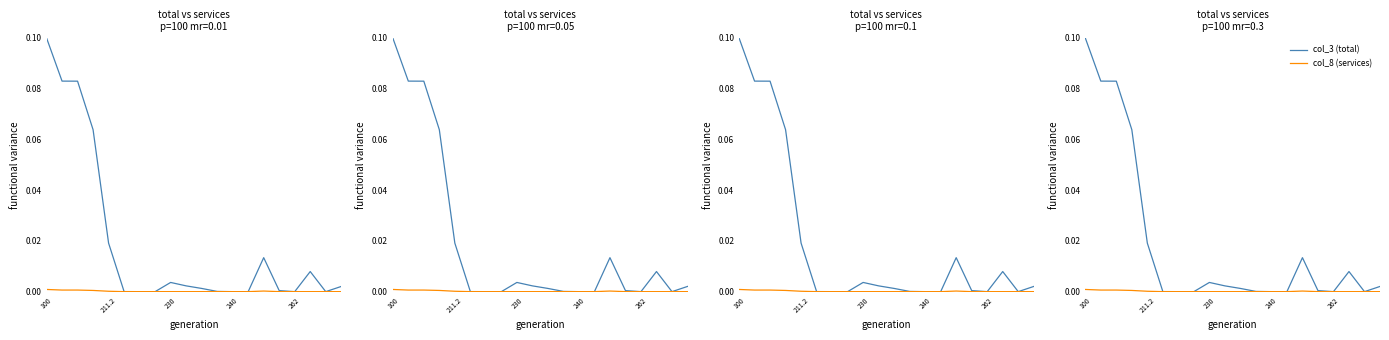

The col_3 (total) series shows 0.0 at 9. True or false?

True